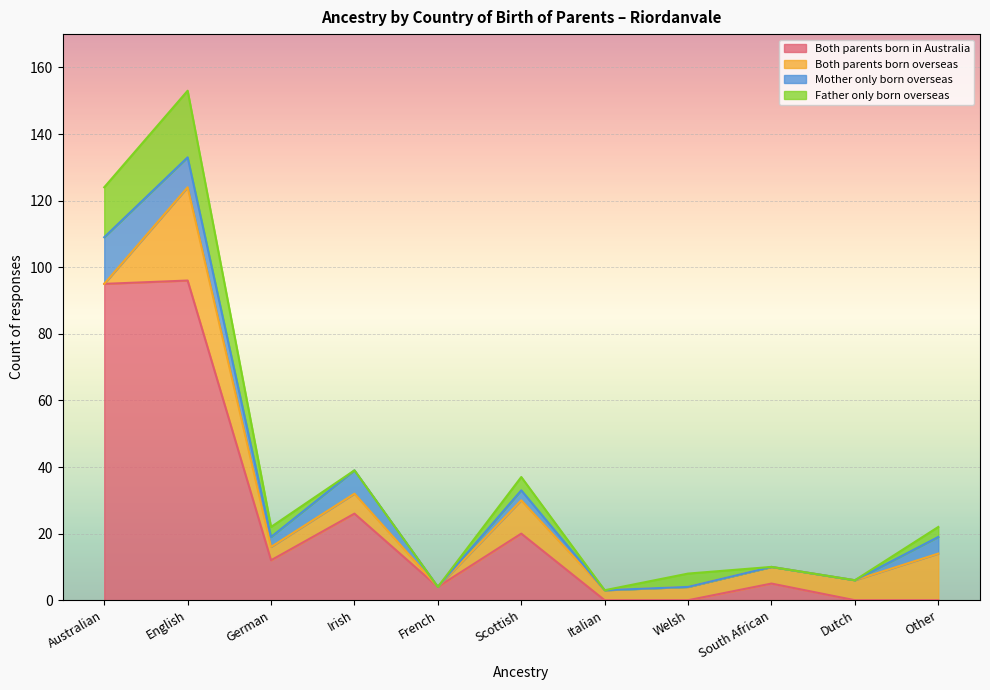

What is the difference between the highest and lowest values at English?

87